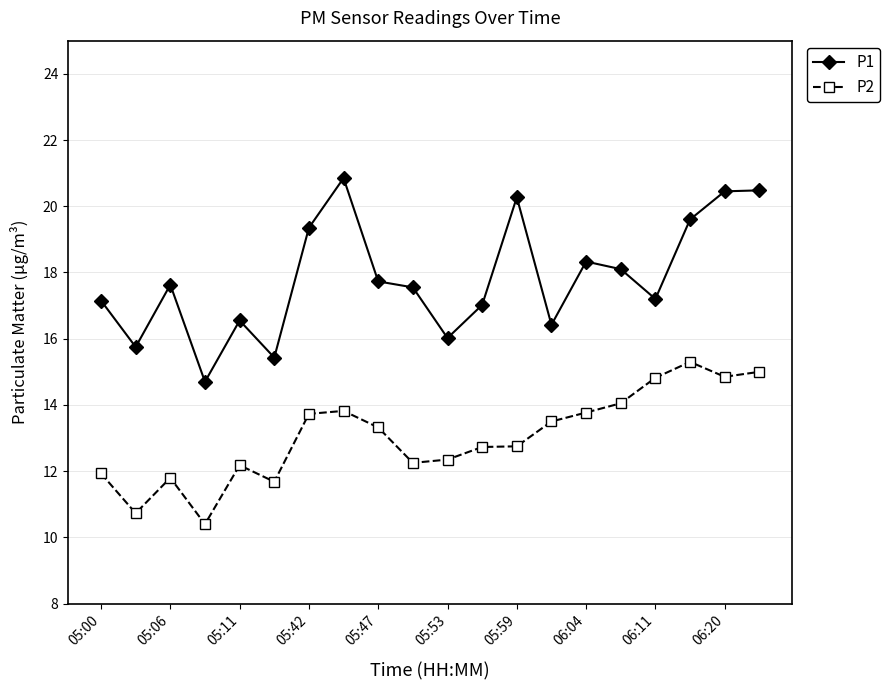

List the series in order of their peak value, lowest first.

P2, P1